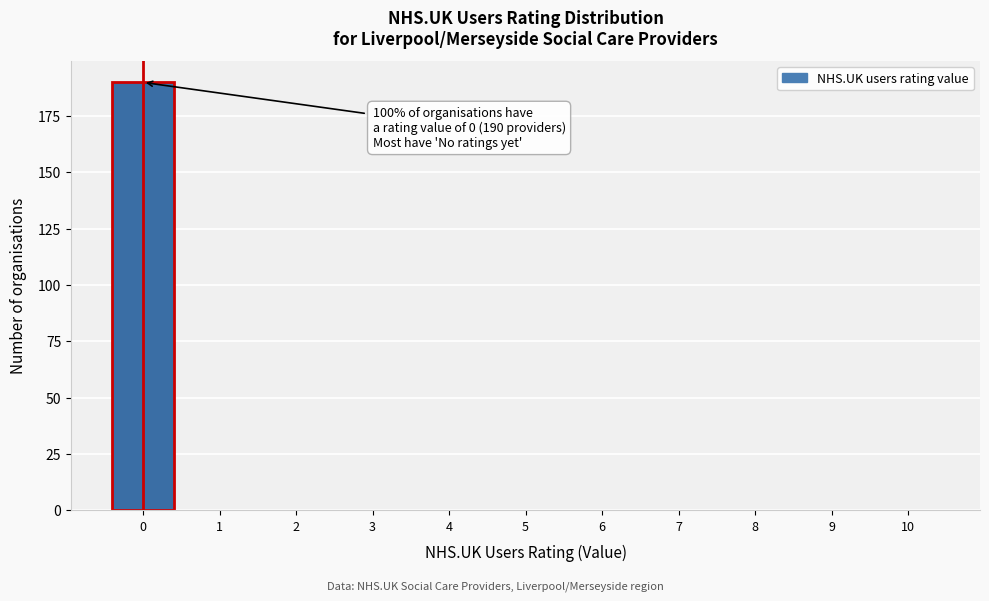

Which range on the x-axis has the tallest bar?

-0.5 to 0.5